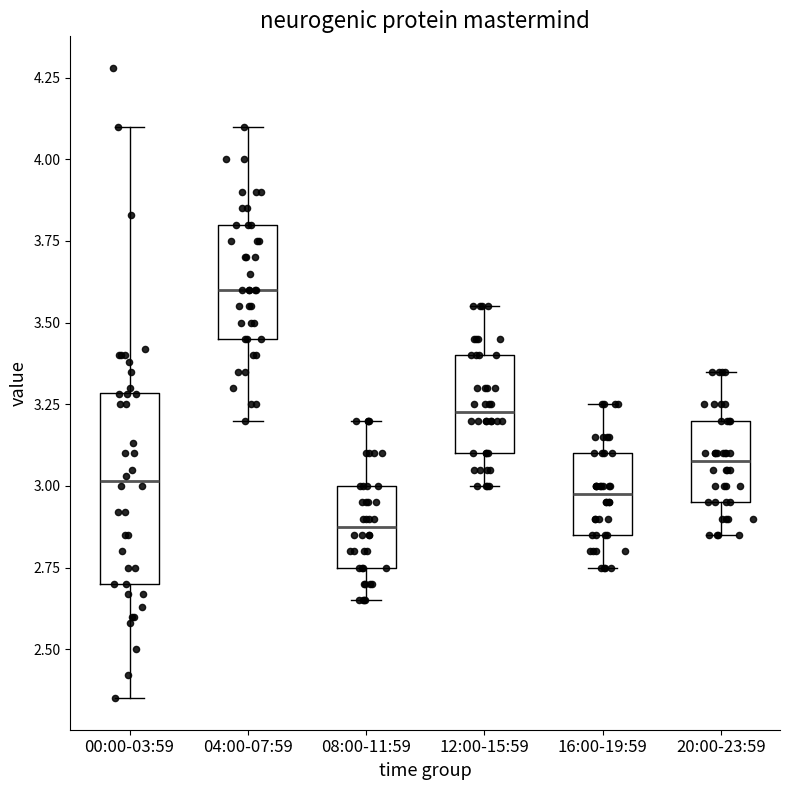

Where does the upper whisker of the box for 08:00-11:59 end on the y-axis? The values are not printed on the chart, so give them approximately, as read against the axis.

3.20